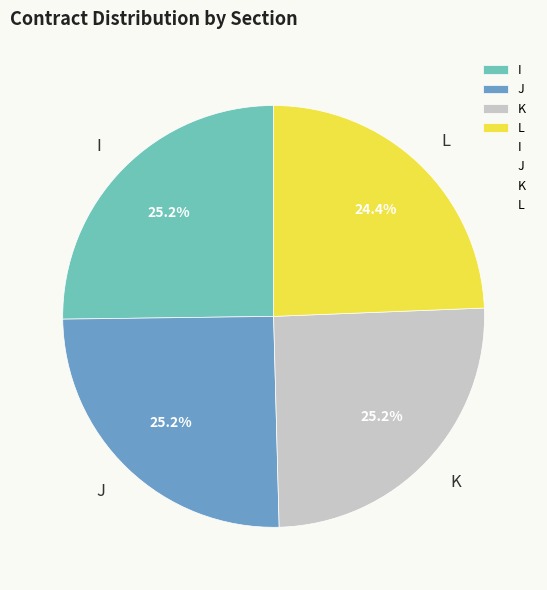

To the nearest percent, what percentage of the pie is I?

25%